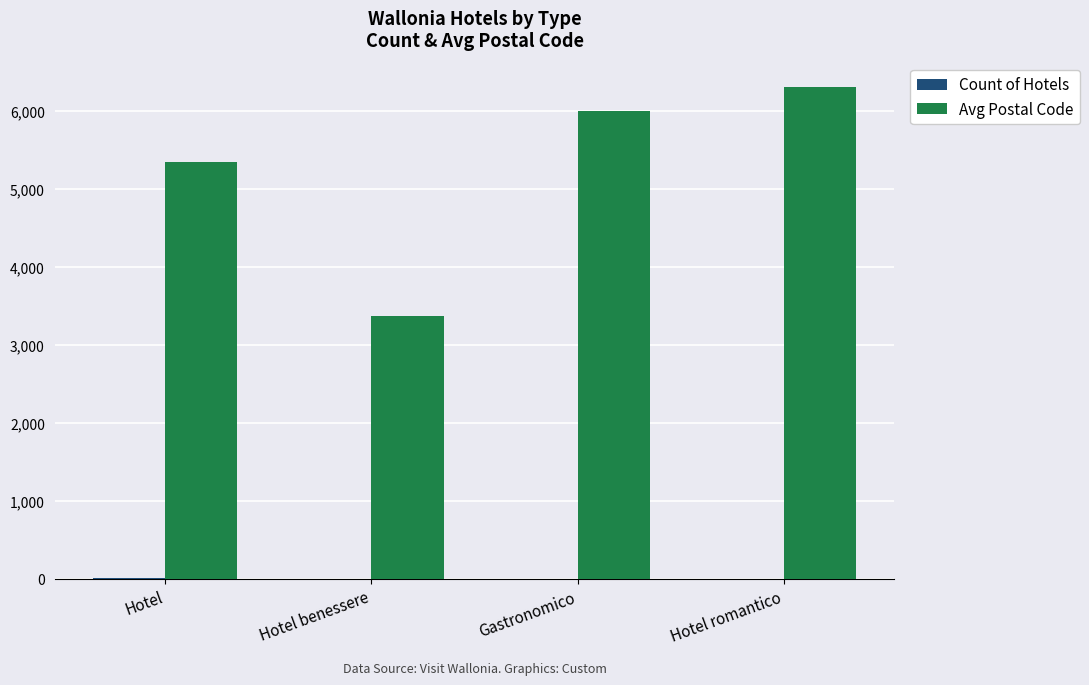

Which series has the widest spread of values?

Avg Postal Code